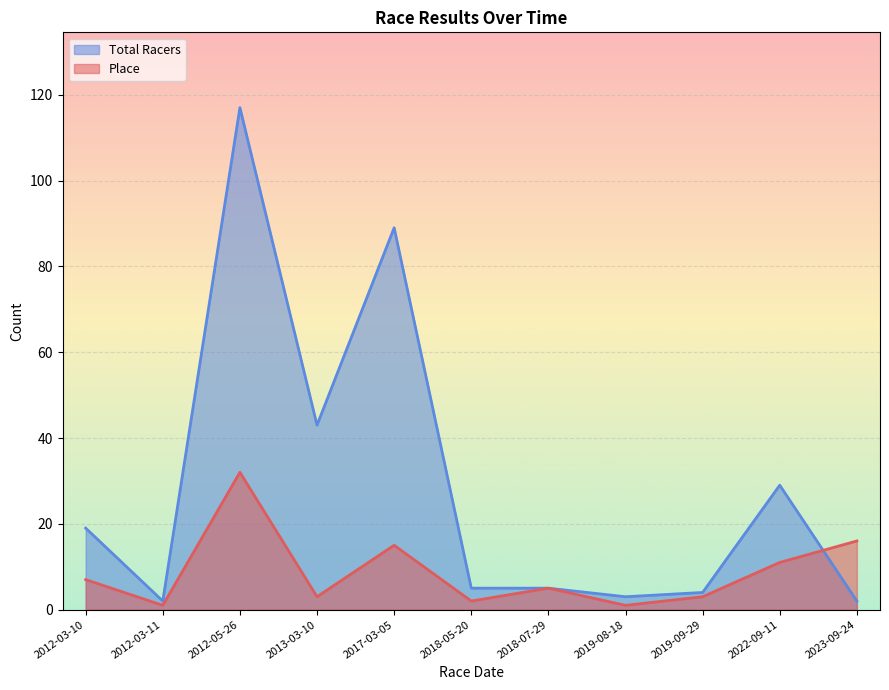

How many lines are shown in the chart?

2